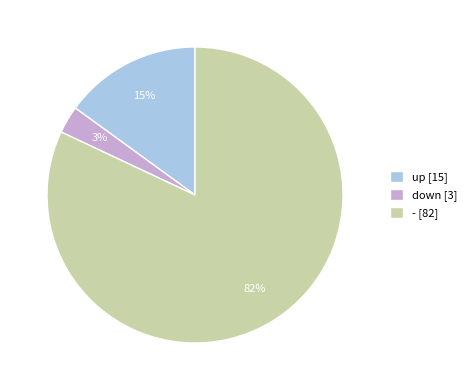

How many slices are in this pie chart?

3